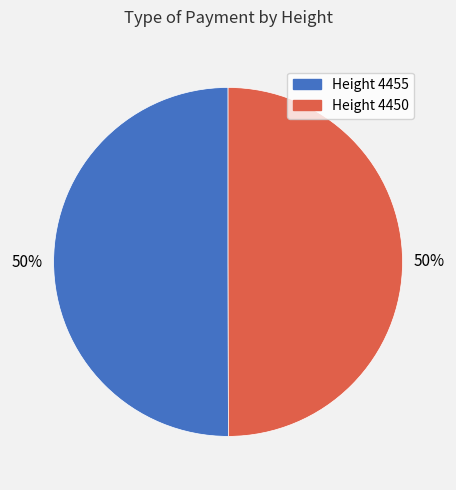

To the nearest percent, what is the average slice percentage?

50%